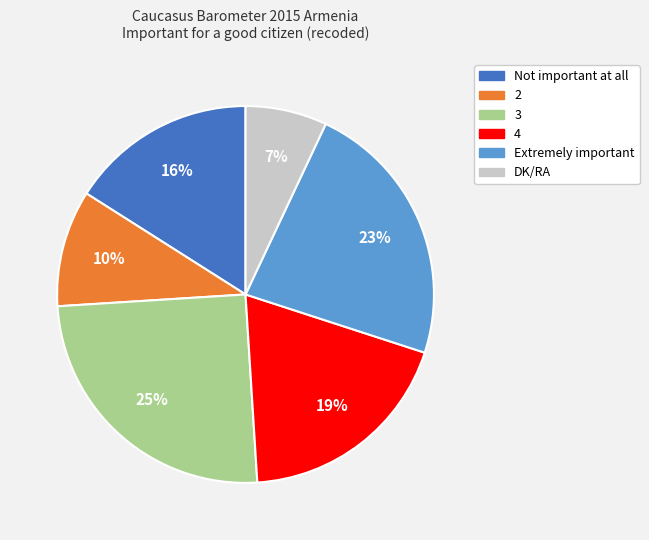

Is the sum of Not important at all and 4 greater than half?

No